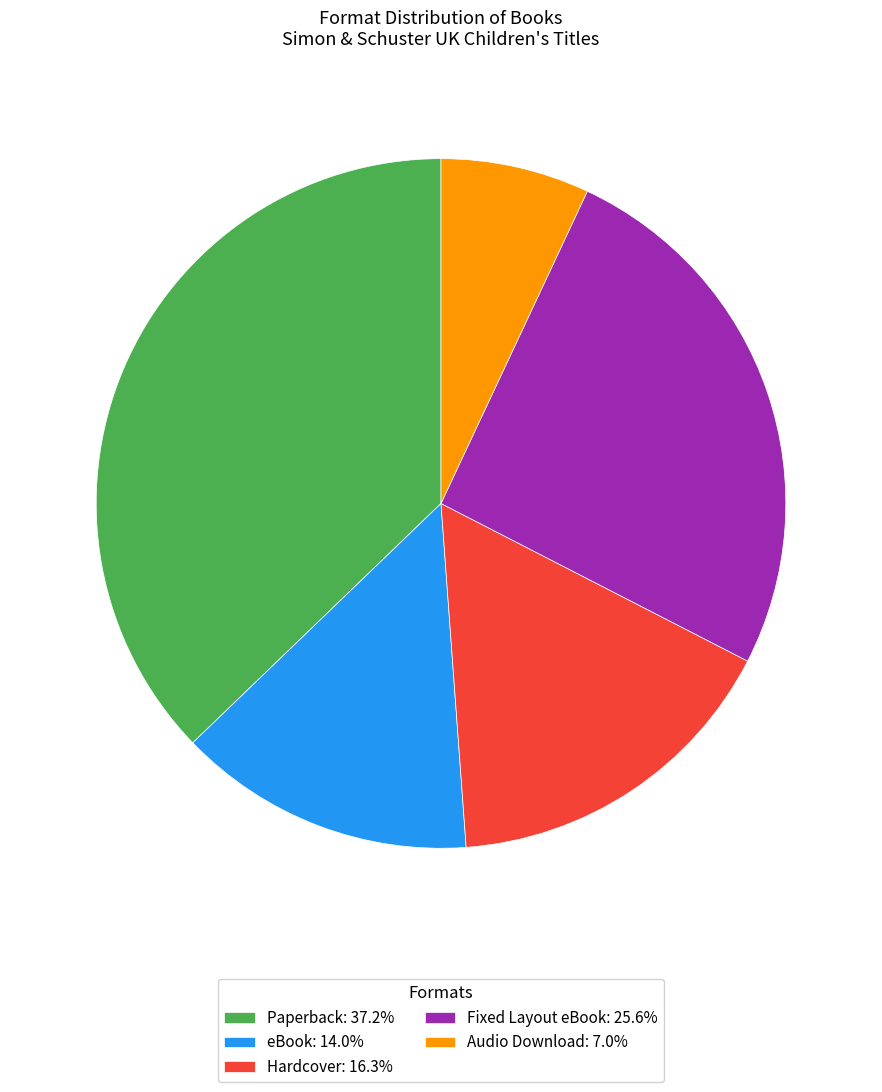

Is it true that Fixed Layout eBook is 26% of the pie?

True